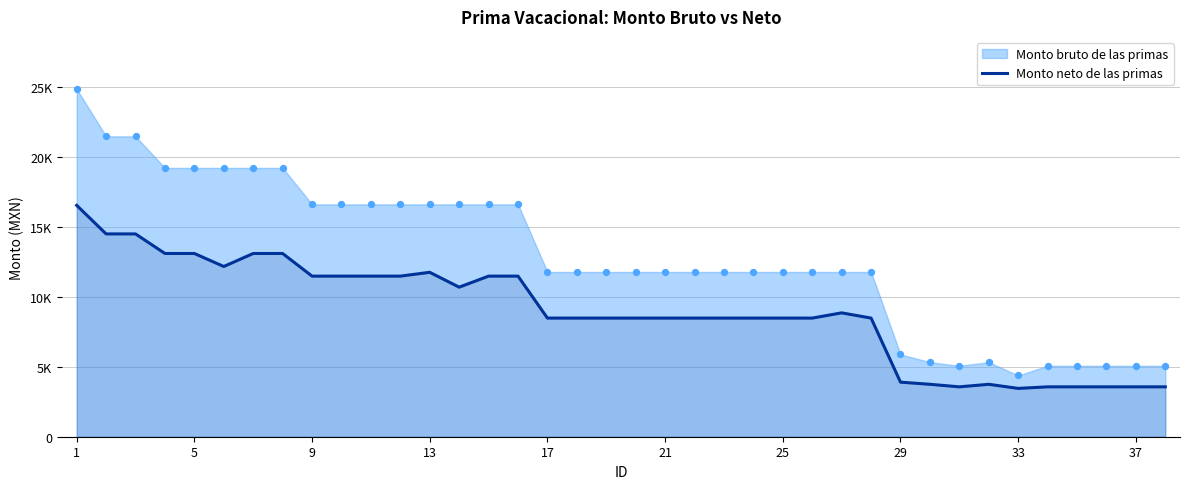

Between 13 and 20, which is larger?

13